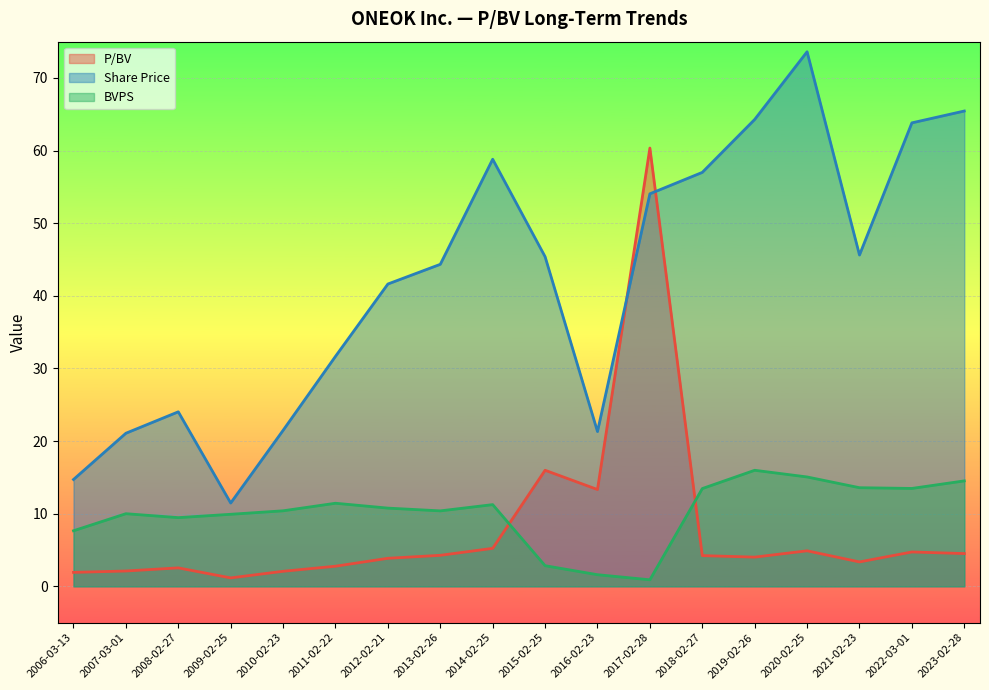

What is the value of the P/BV point at the 9th from the left?

5.2